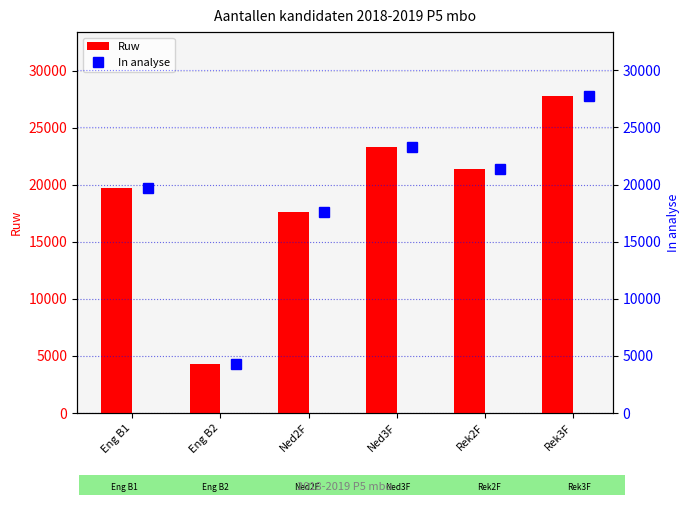

Which series has the largest total across all categories?

Ruw